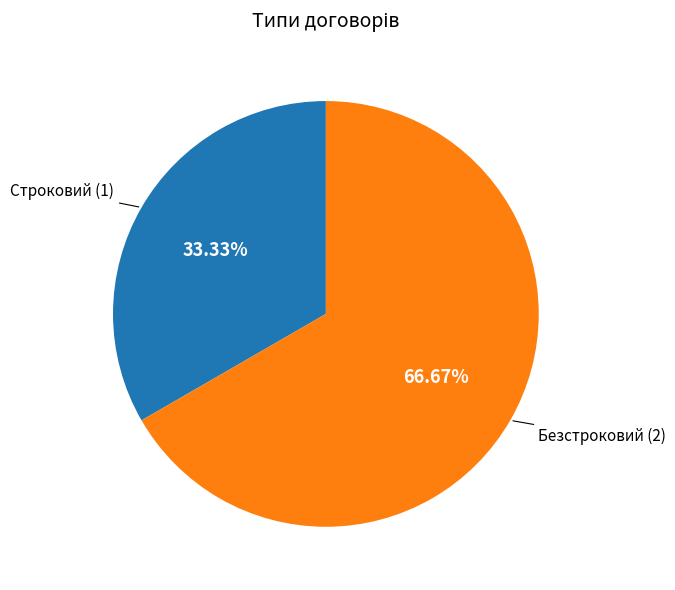

Is there a majority slice in this chart?

Yes